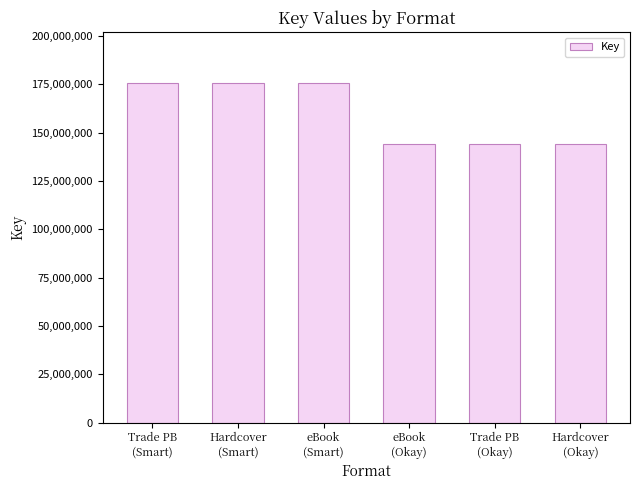

What is the greatest value displayed?

175538762